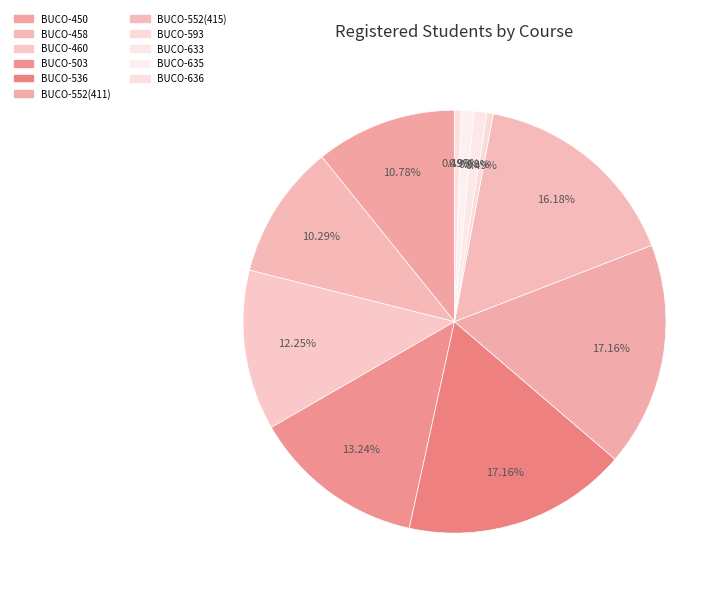

Which has a higher value, BUCO-636 or BUCO-458?

BUCO-458